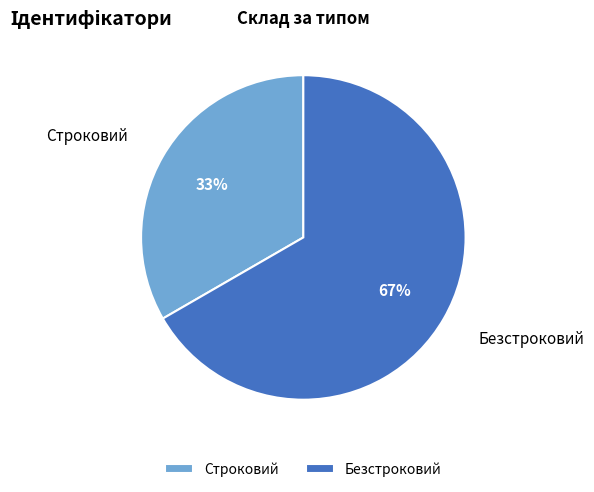

Count the number of slices in the pie.

2